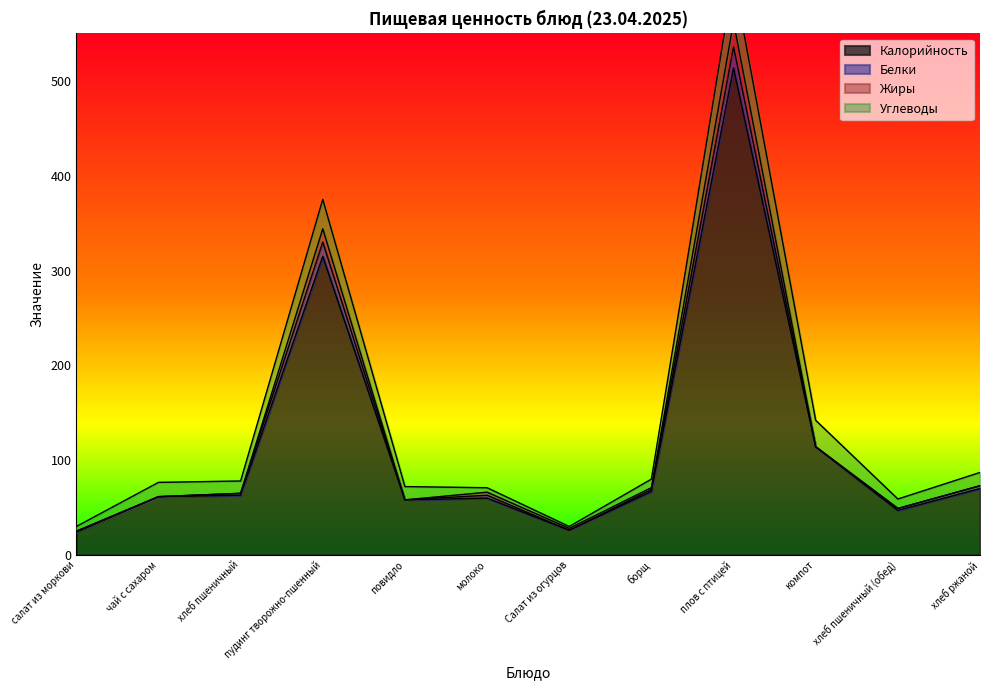

True or false: Белки and Калорийность cross at least once.

False